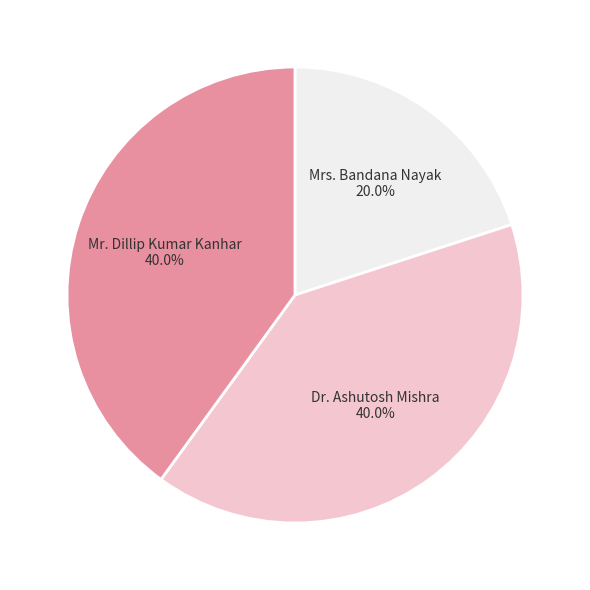

Does any single category account for the majority?

No